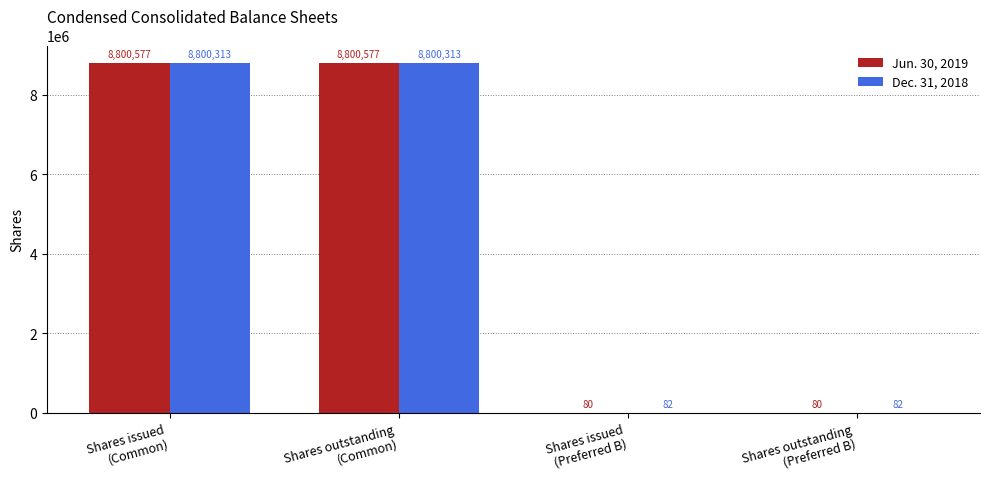

Is the value of Jun. 30, 2019 at Shares issued
(Common) greater than the value of Dec. 31, 2018 at Shares issued
(Preferred B)?

Yes